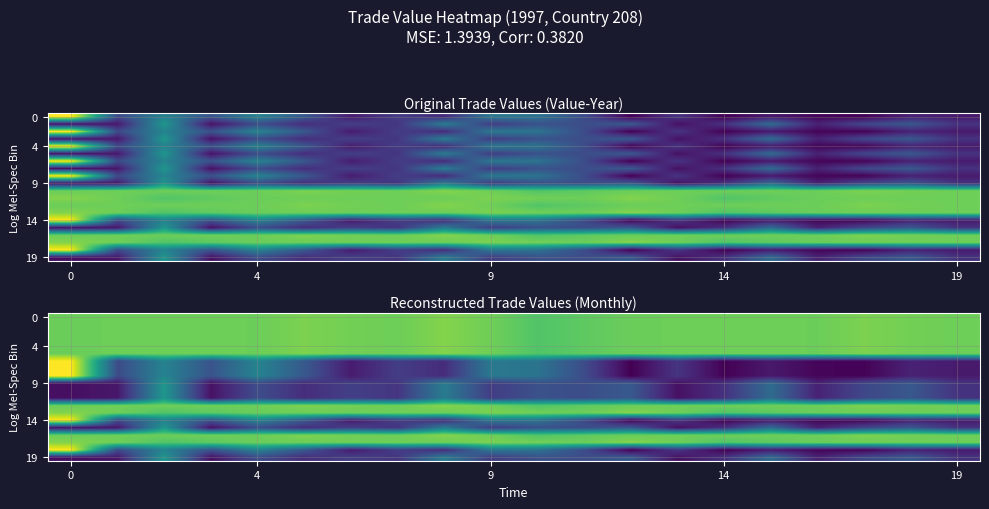

What is the sum of all 19 values?

153.5